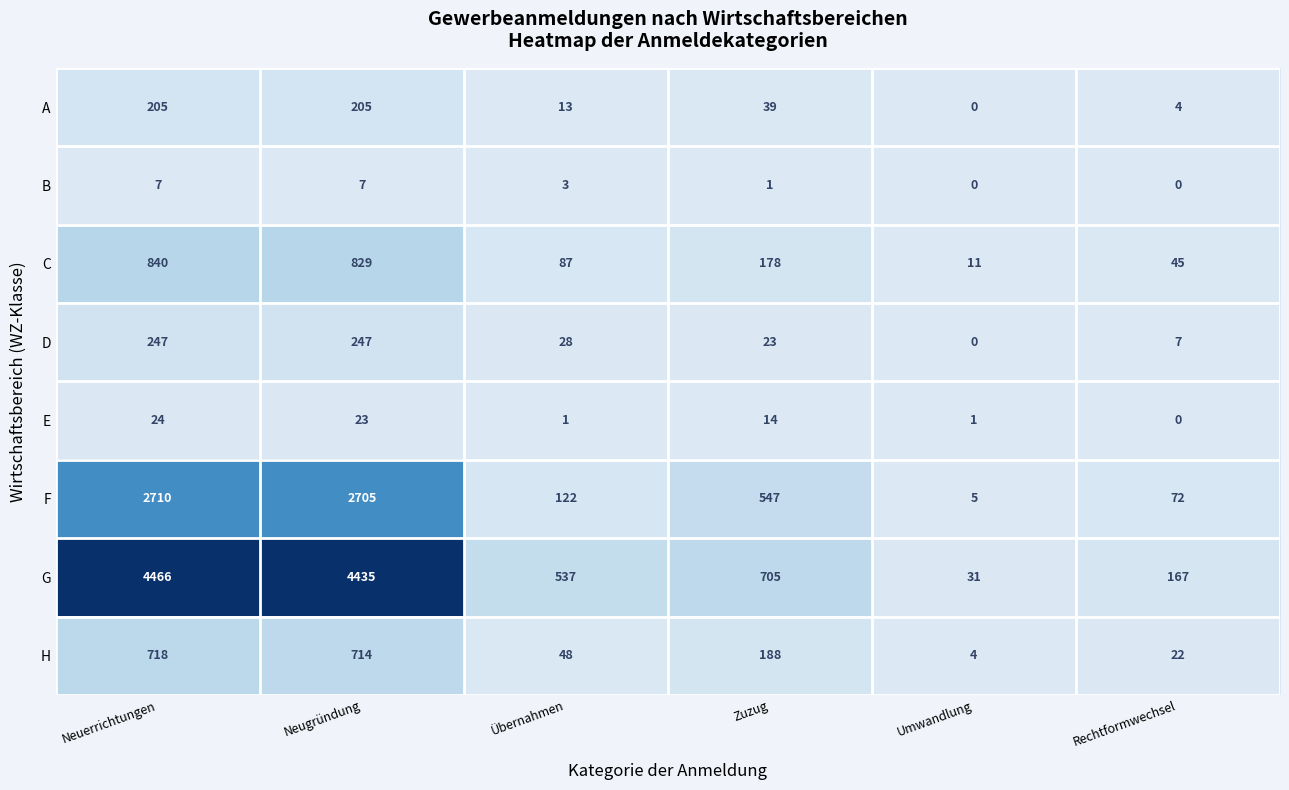

At Zuzug, list the series in order from largest to smallest.

G, F, H, C, A, D, E, B